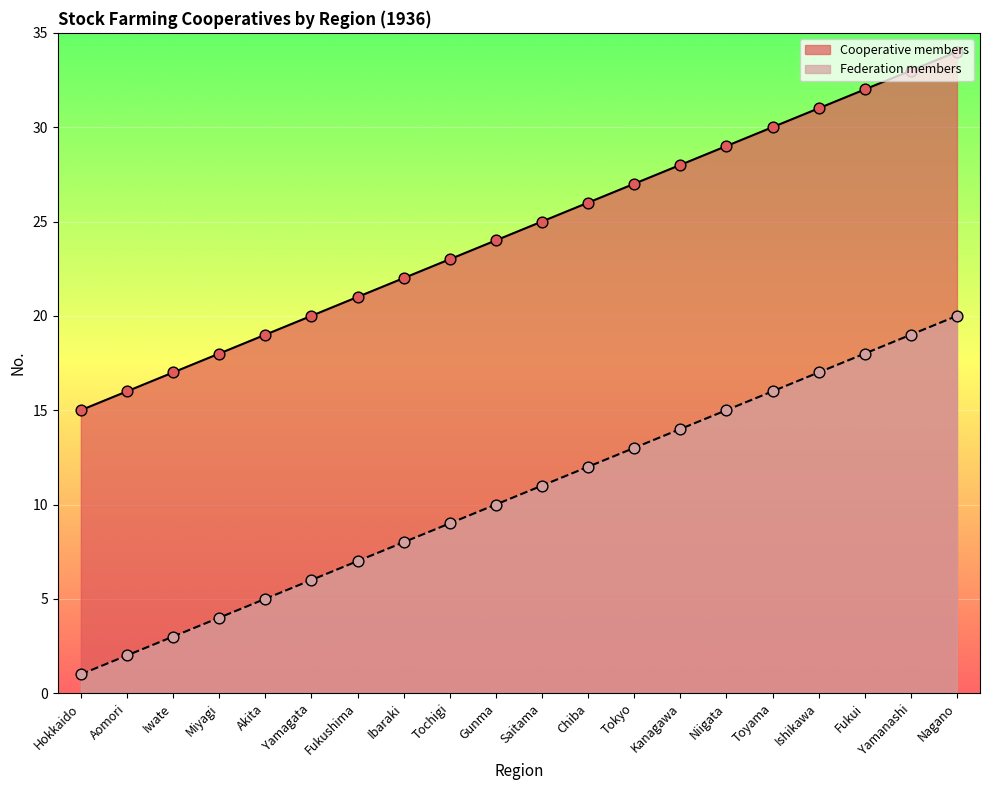

Is the value of Cooperative members at Gunma greater than the value of Federation members at Aomori?

Yes